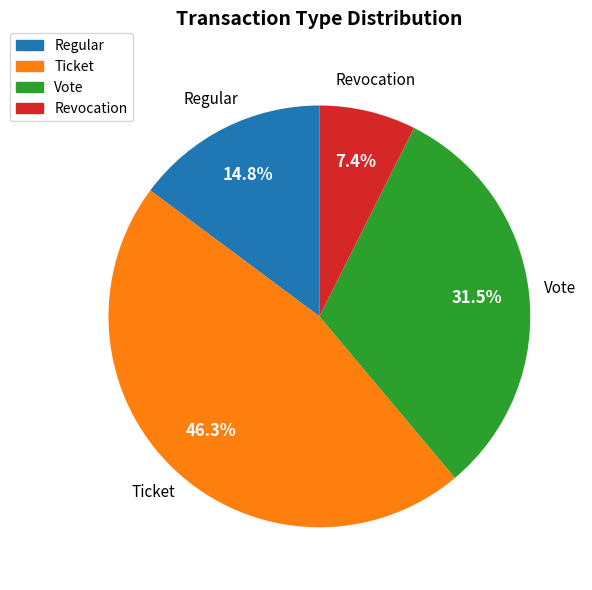

Is there any slice that represents more than half of the pie?

No